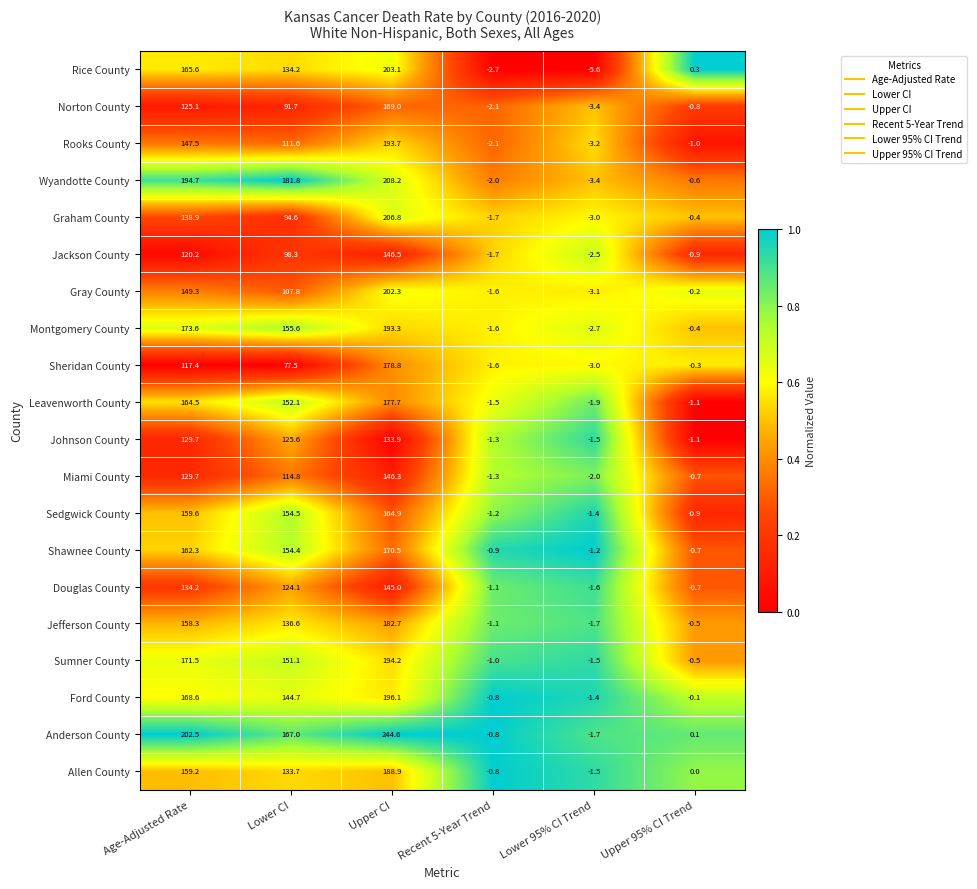

Rank the categories by Anderson County value from highest to lowest.

Upper CI, Age-Adjusted Rate, Lower CI, Upper 95% CI Trend, Recent 5-Year Trend, Lower 95% CI Trend